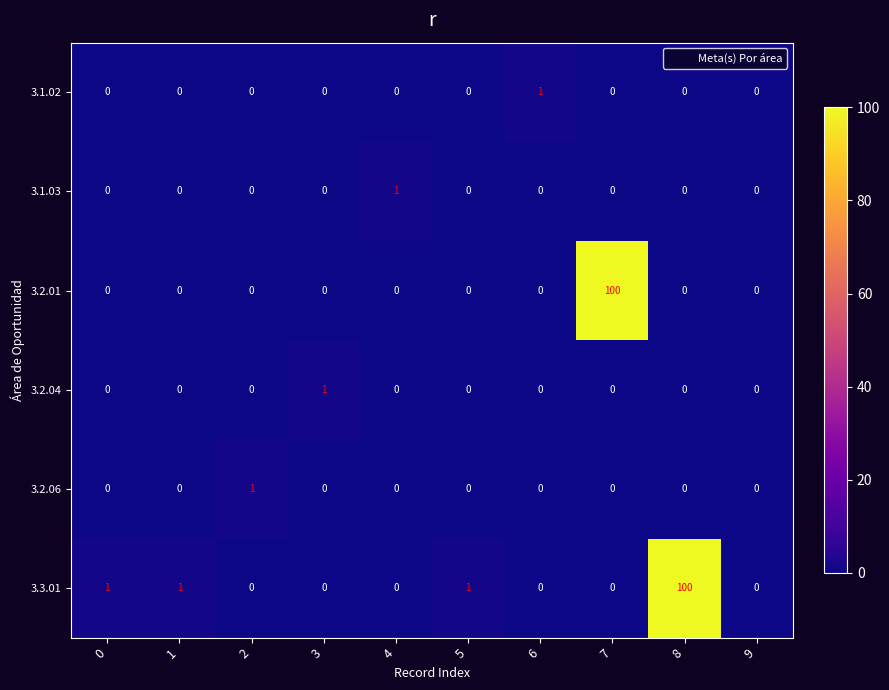

The 3.3.01 series shows 0 at 7. True or false?

True